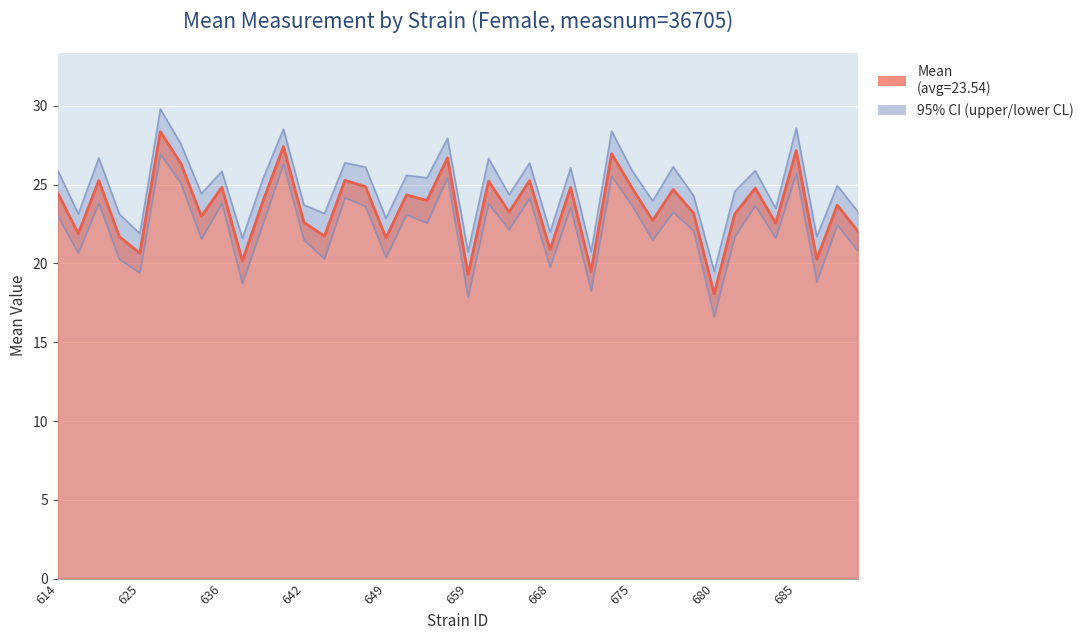

The value of lowercl at 679 is 29.7. True or false?

False